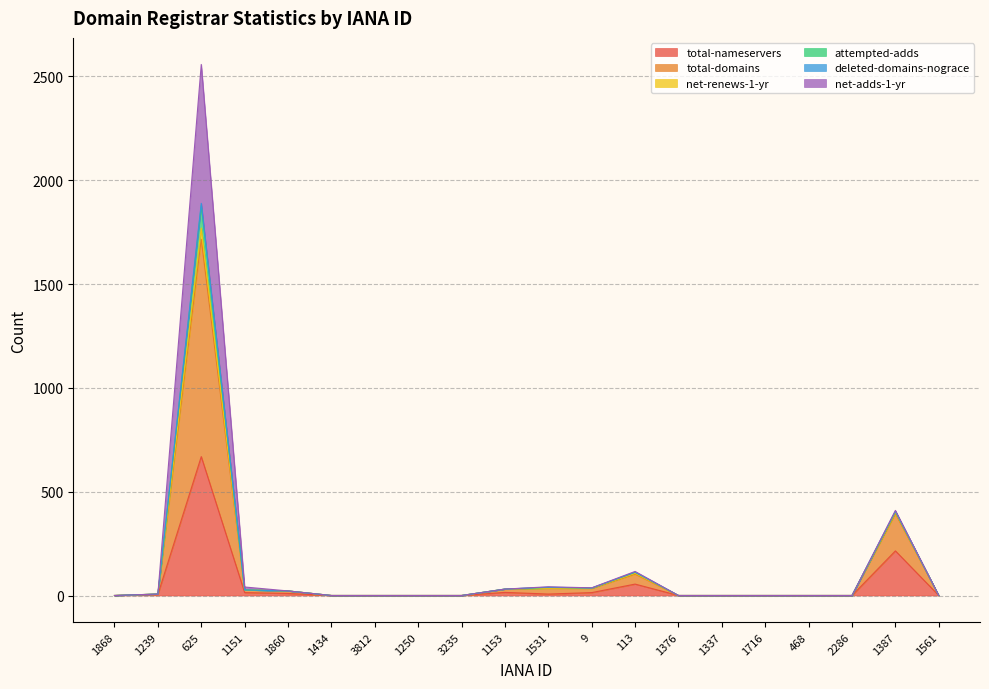

Which category has the highest value across all series?

625